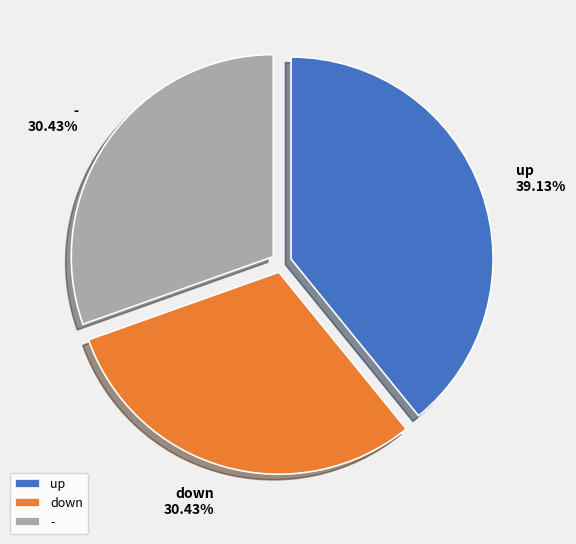

True or false: - accounts for 30% of the total.

True